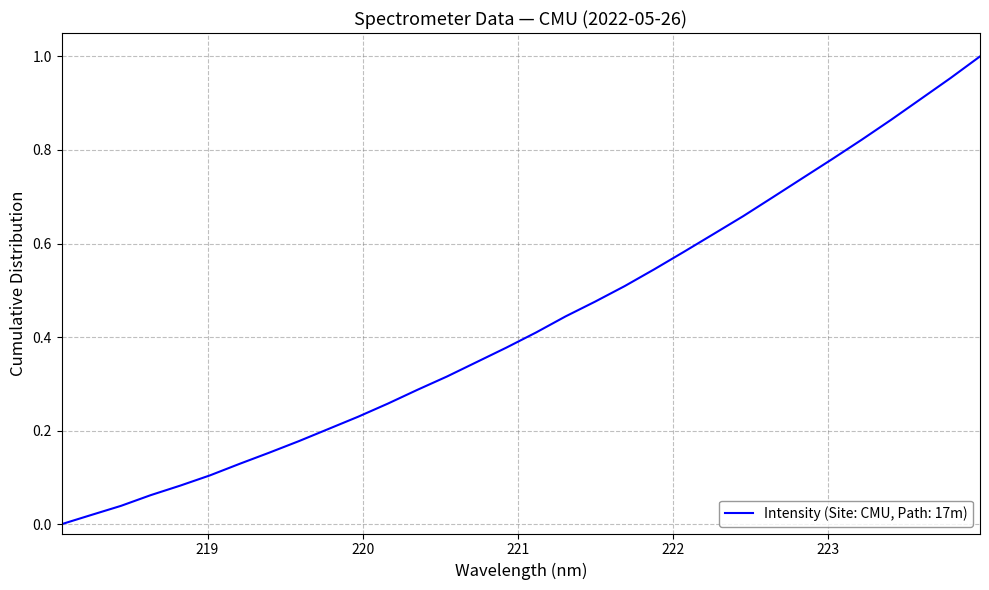

What is the label of the 29th point from the left?

223.408